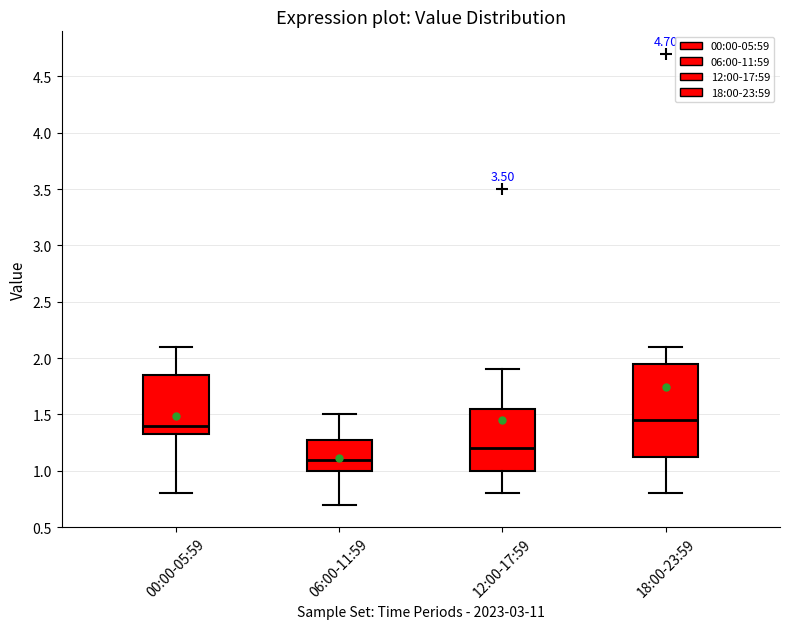

Reading left to right, transcribe this box plot: for each box, give where its median line is, the range the box spans, and where its two whiskers end, as read against the y-axis. The values are not printed on the chart, so give them approximately, as read against the axis.

00:00-05:59: median 1.40, box 1.35 to 1.85, whiskers 0.80 to 2.10
06:00-11:59: median 1.10, box 1.00 to 1.30, whiskers 0.70 to 1.50
12:00-17:59: median 1.20, box 1.00 to 1.55, whiskers 0.80 to 1.90
18:00-23:59: median 1.45, box 1.15 to 1.95, whiskers 0.80 to 2.10